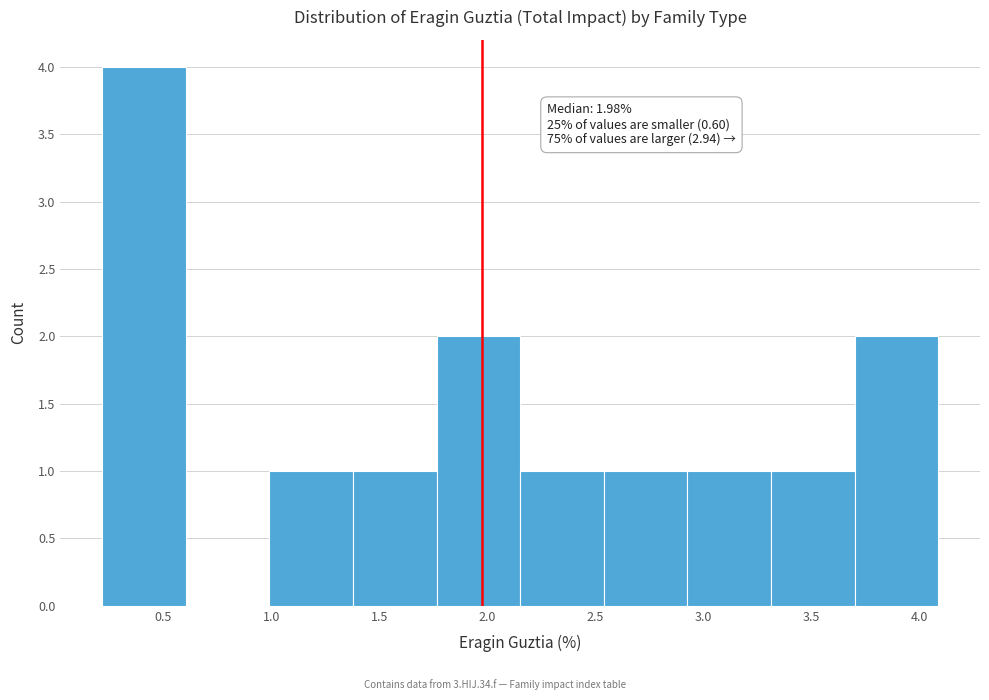

Over which range of the x-axis is the bar tallest?

0.20 to 0.60